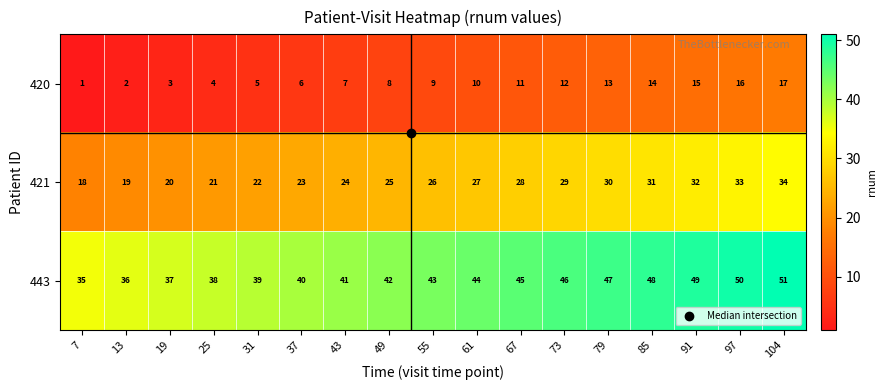

The 421 series shows 17 at 73. True or false?

False